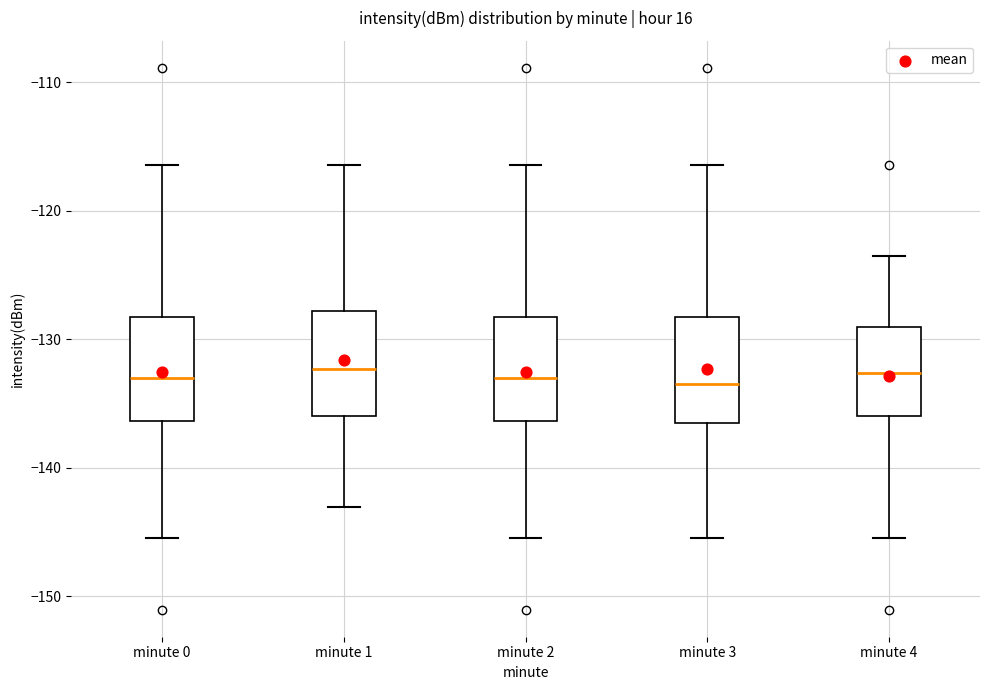

Reading left to right, read every box against the y-axis: the position of its median line, the range the box covers, and the ends of its whiskers. The values are not printed on the chart, so give them approximately, as read against the axis.

minute 0: median -133, box -136 to -128, whiskers -145 to -116
minute 1: median -132, box -136 to -128, whiskers -143 to -116
minute 2: median -133, box -136 to -128, whiskers -145 to -116
minute 3: median -133, box -136 to -128, whiskers -145 to -116
minute 4: median -133, box -136 to -129, whiskers -145 to -124